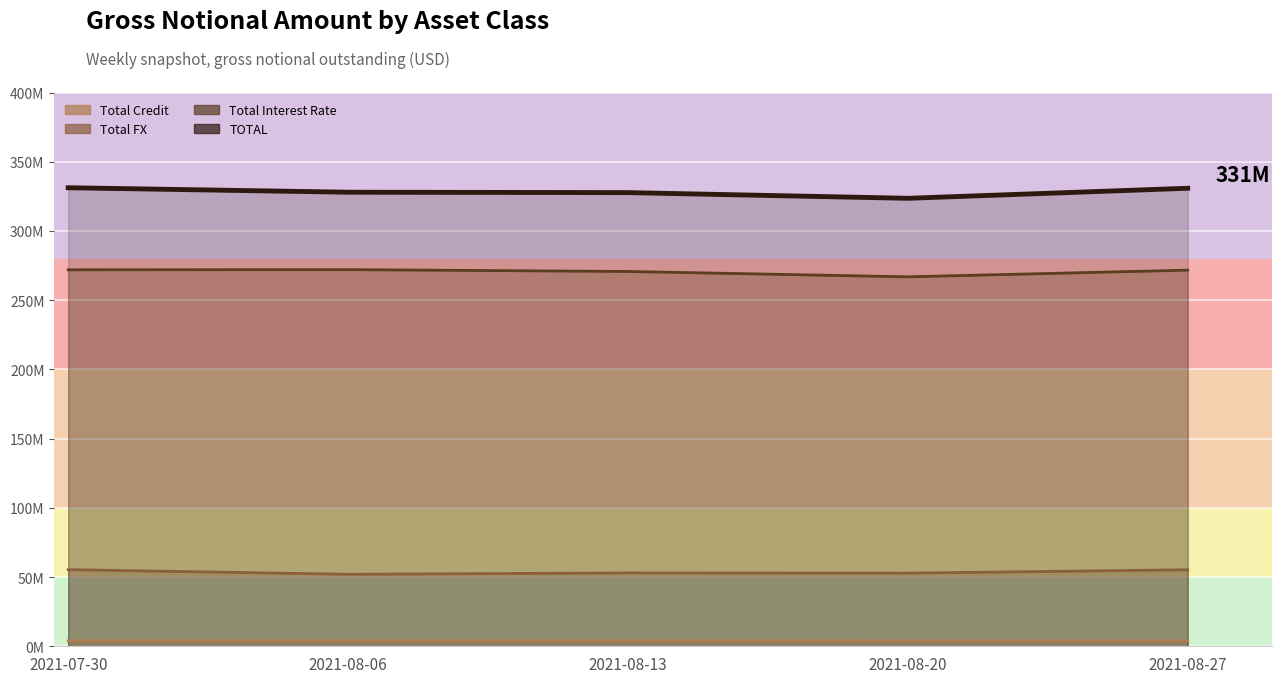

List the labels in order of Total Credit value, smallest first.

2021-08-27, 2021-08-20, 2021-08-06, 2021-07-30, 2021-08-13